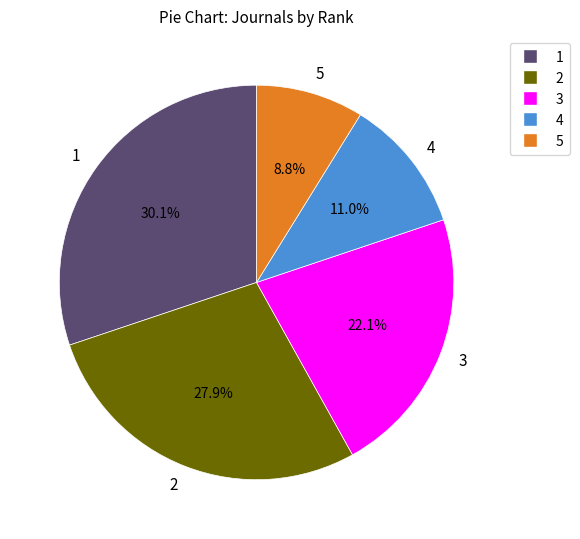

To the nearest percent, what is the difference between the 5 and 2 slice percentages?

19%